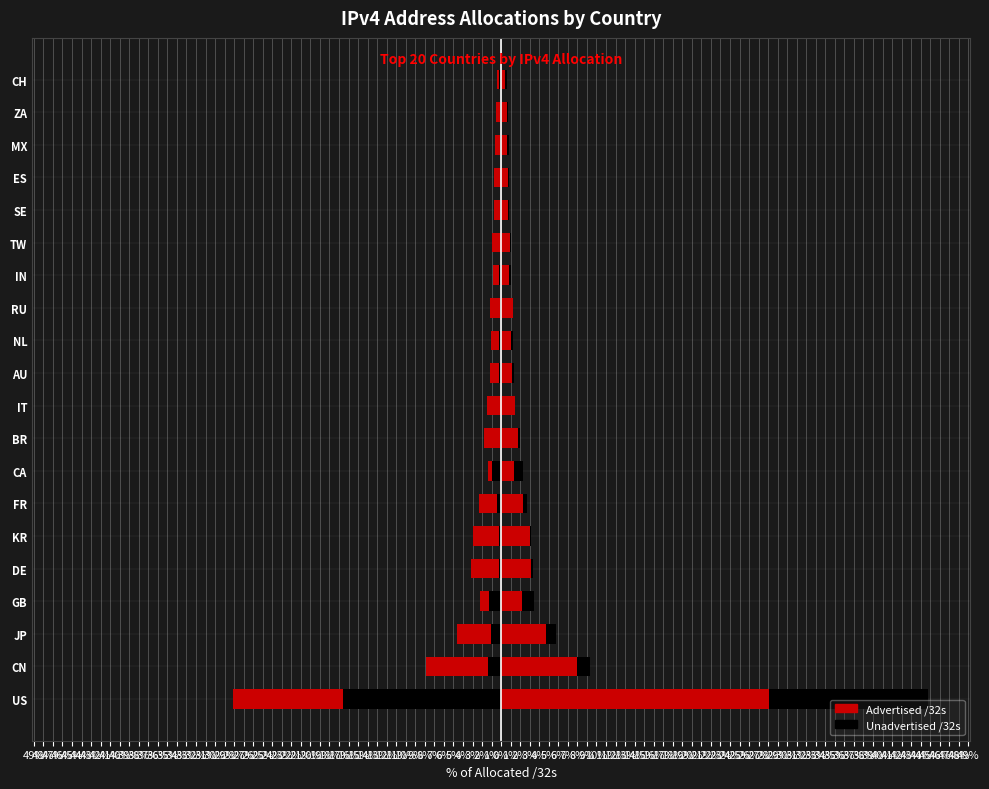

True or false: Unadvertised /32s has a value of -0.2 at CH.

True